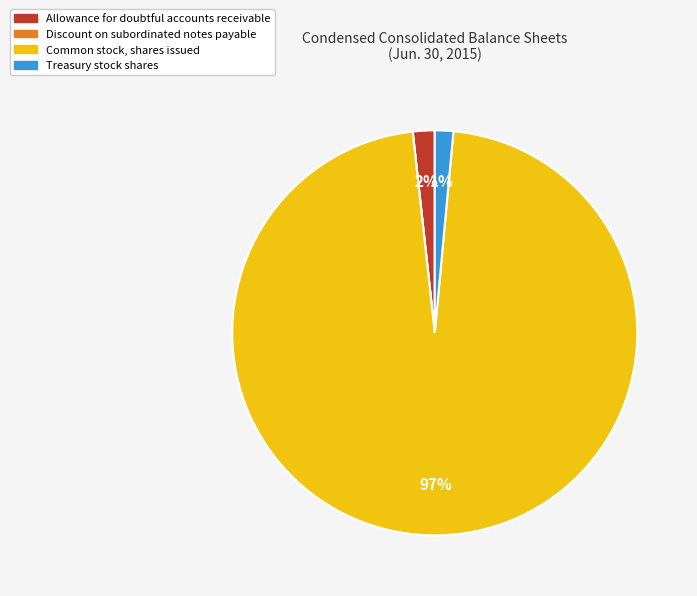

What is the largest slice in the pie chart?

Common stock, shares issued